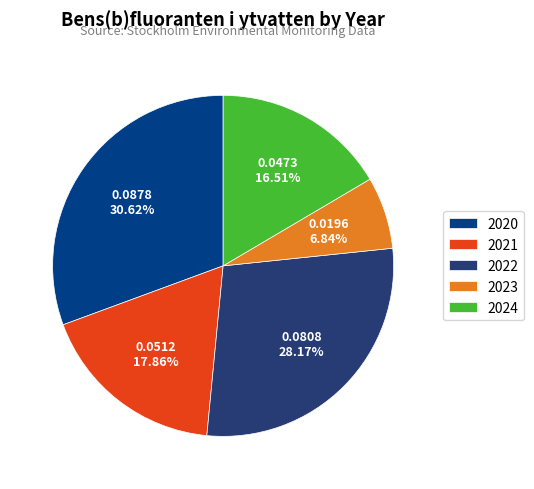

Is the sum of 2021 and 2020 greater than half?

No